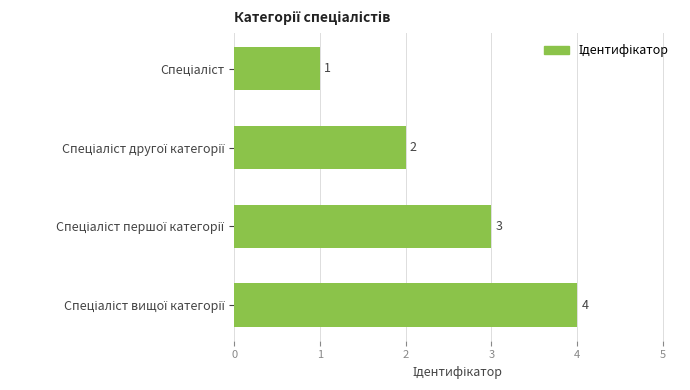

What is the value of the 2nd bar from the top?

2